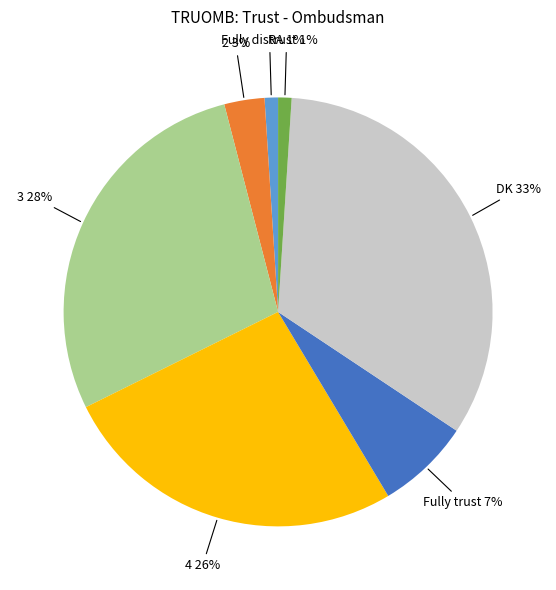

To the nearest percent, what is the difference between the largest and smallest slice percentages?

32%